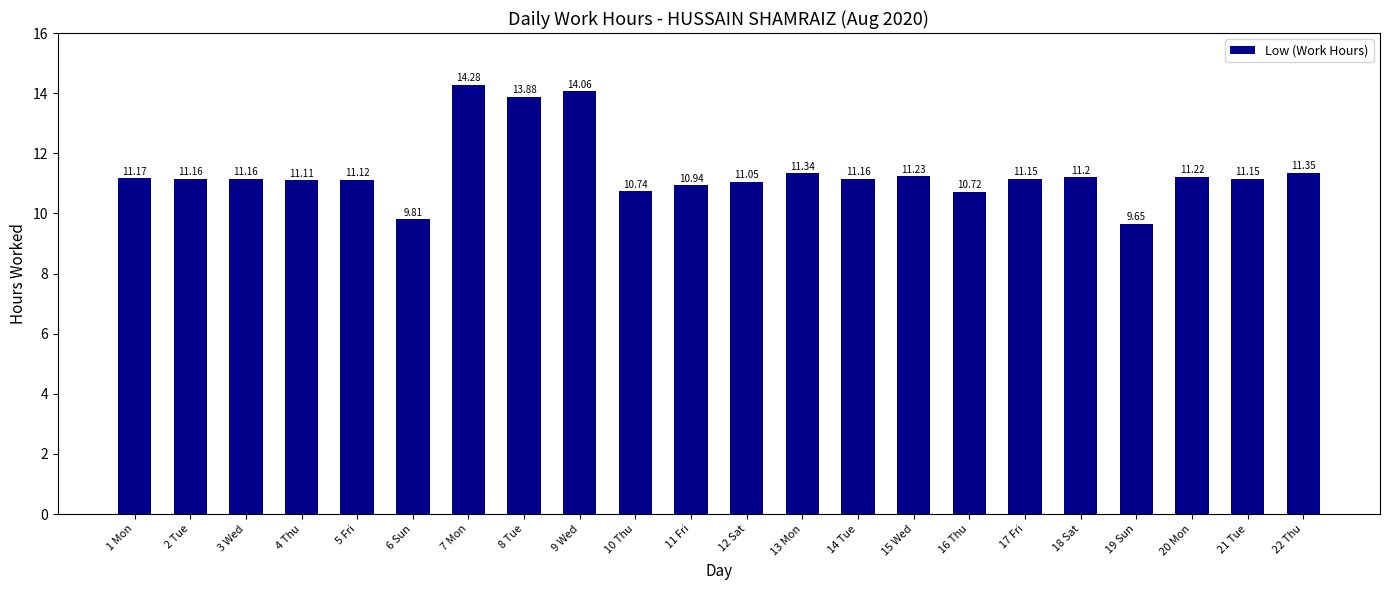

The chart shows a value of 16.9 at 16 Thu. True or false?

False